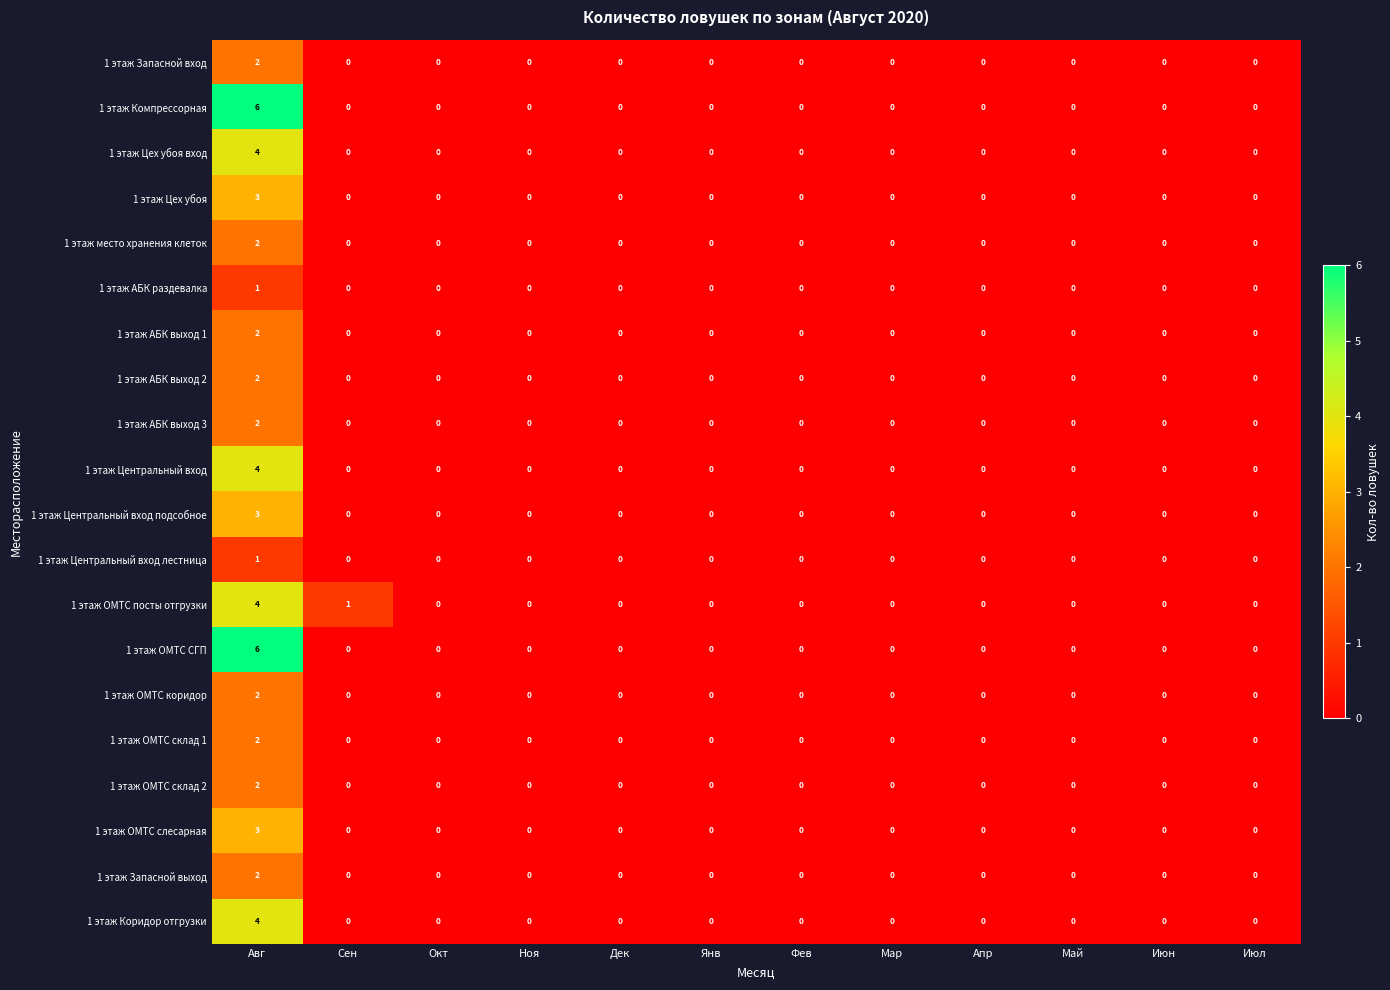

True or false: 1 этаж Цех убоя вход has a value of 0 at Фев.

True